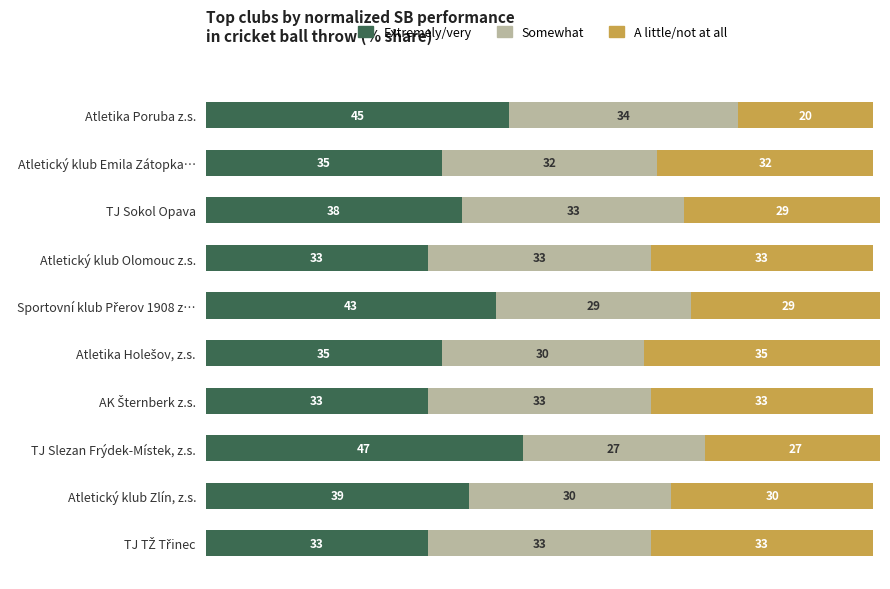

True or false: Extremely/very has a value of 48 at Atletický klub Olomouc z.s..

False